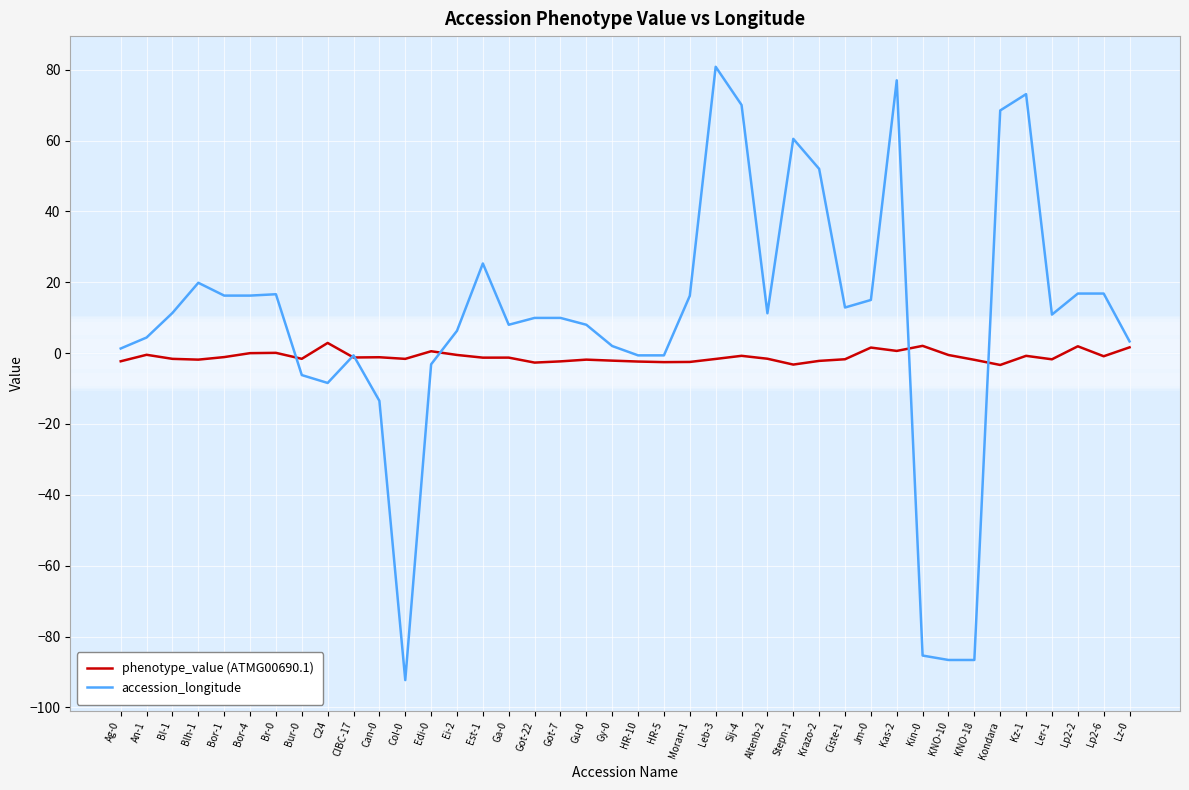

What is the average value of the phenotype_value (ATMG00690.1) series?

-1.0